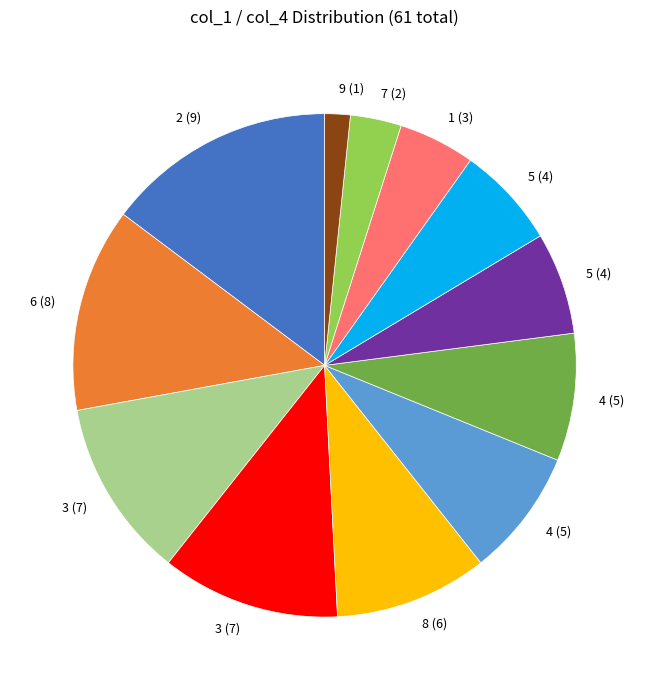

Is there a majority slice in this chart?

No